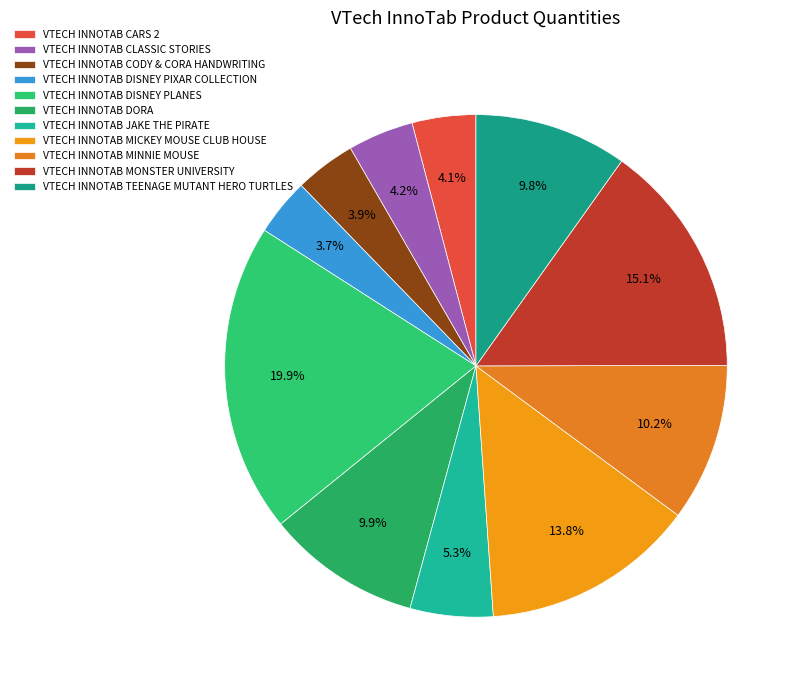

How many segments does this pie chart have?

11